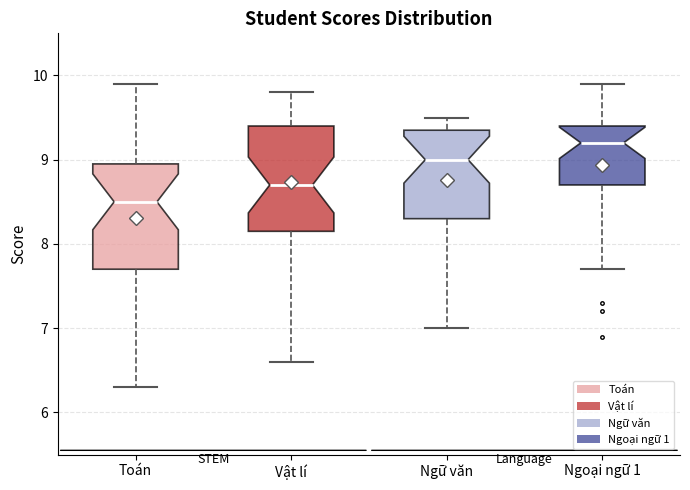

Which box's median line is the lowest?

Toán